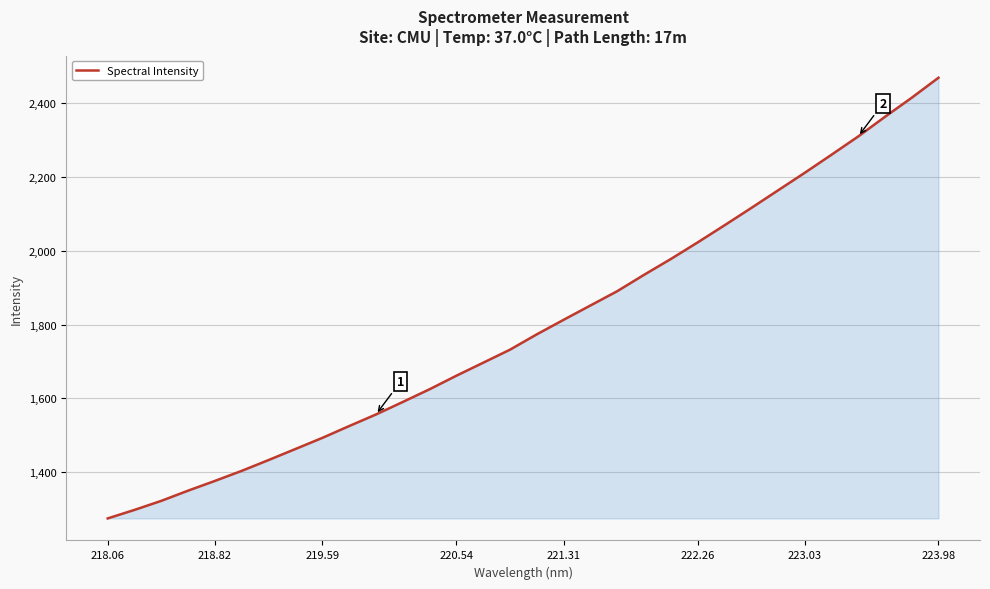

True or false: the data has more than 1 interior local peaks.

False